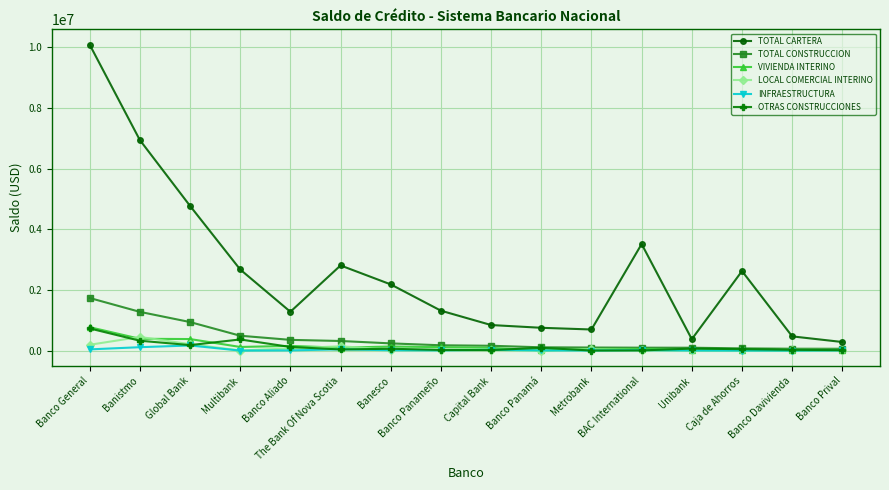

At which category is the sum across all series the highest?

Banco General